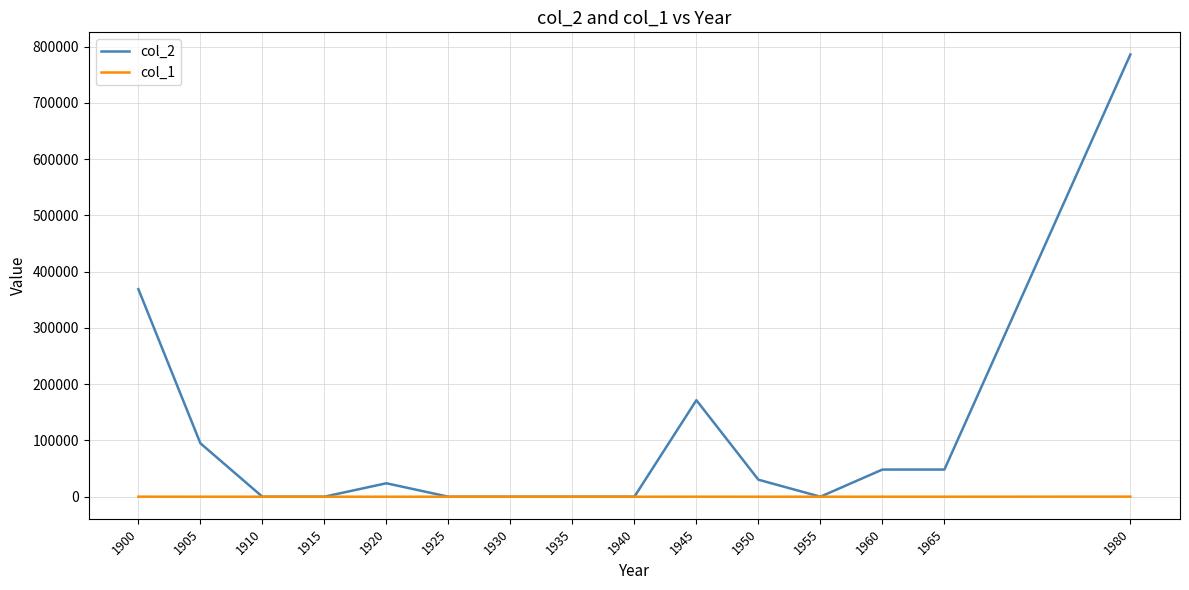

How many values in the col_2 series are below 23889?

7